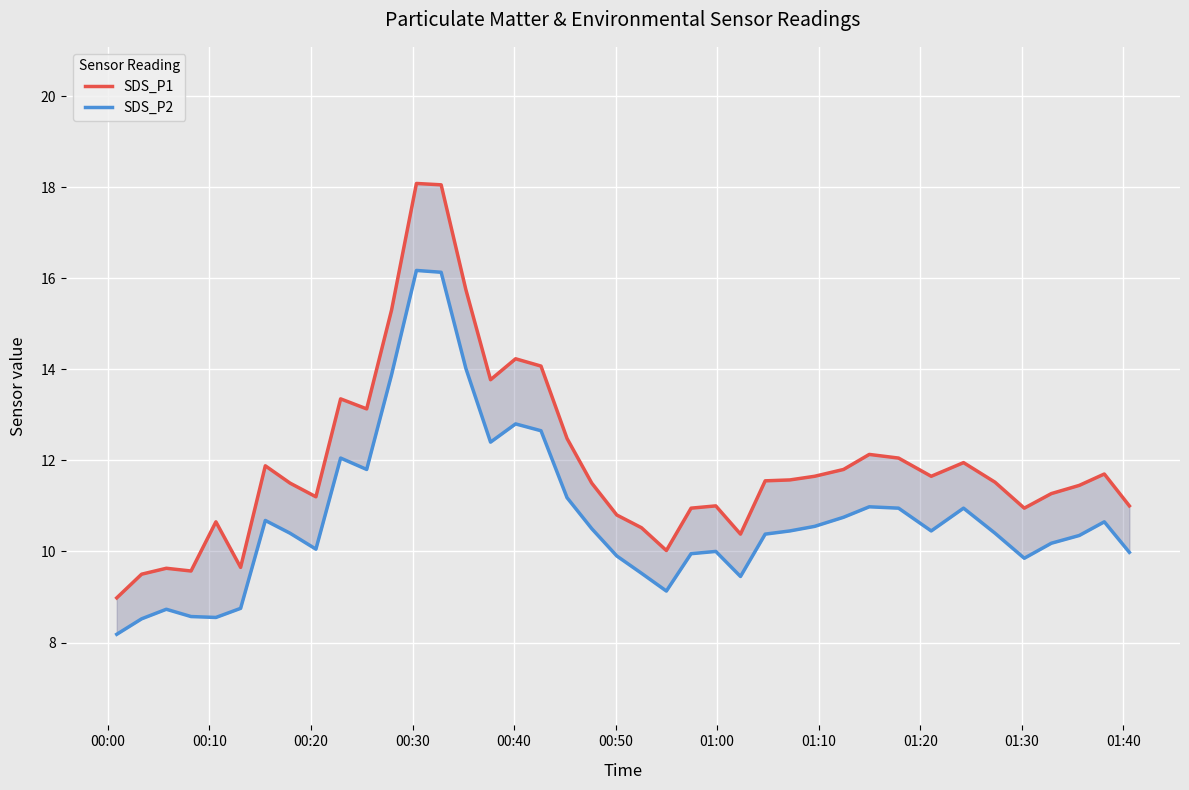

Which label corresponds to the smallest value in the chart?

00:00